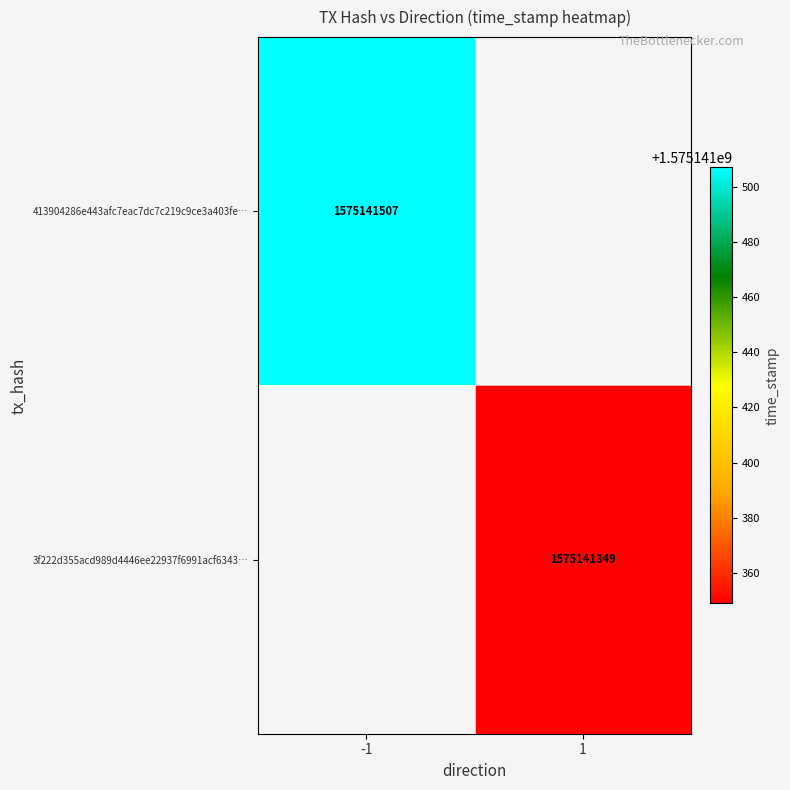

The value of 3f222d355acd989d4446ee22937f6991acf6343 at 1 is 2615613361. True or false?

False